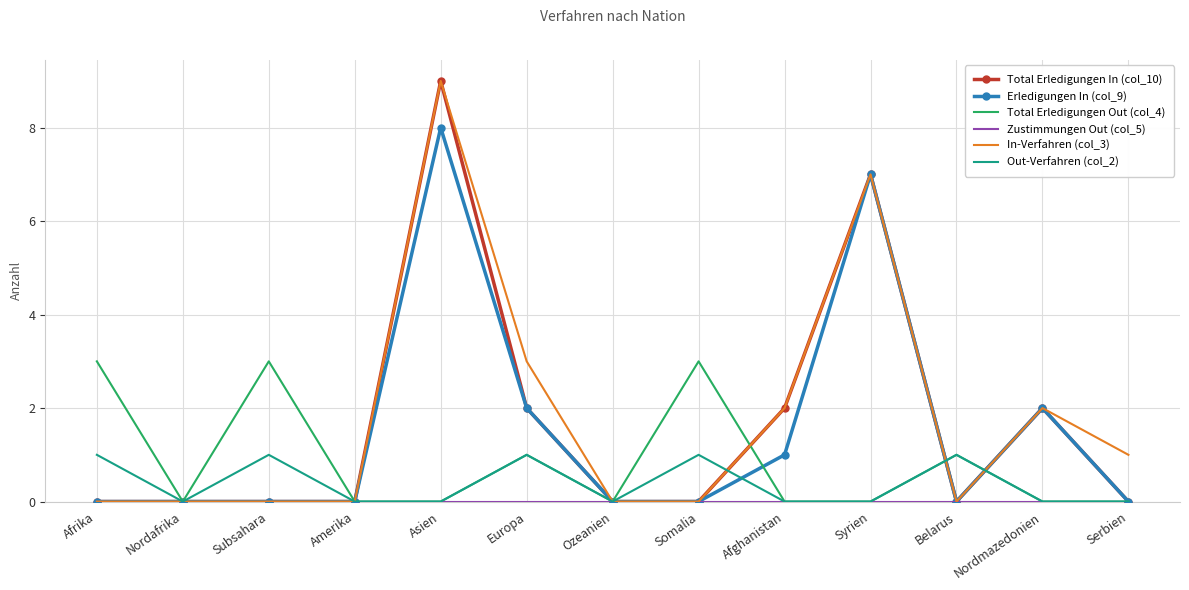

The Out-Verfahren (col_2) series shows 0 at Serbien. True or false?

True